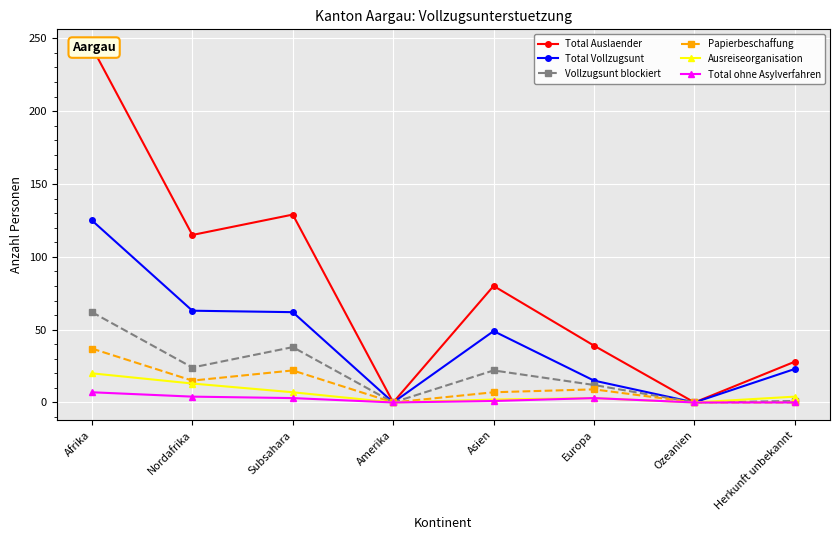

What value does the Total Vollzugsunt series have at Nordafrika, to the nearest 10?

60